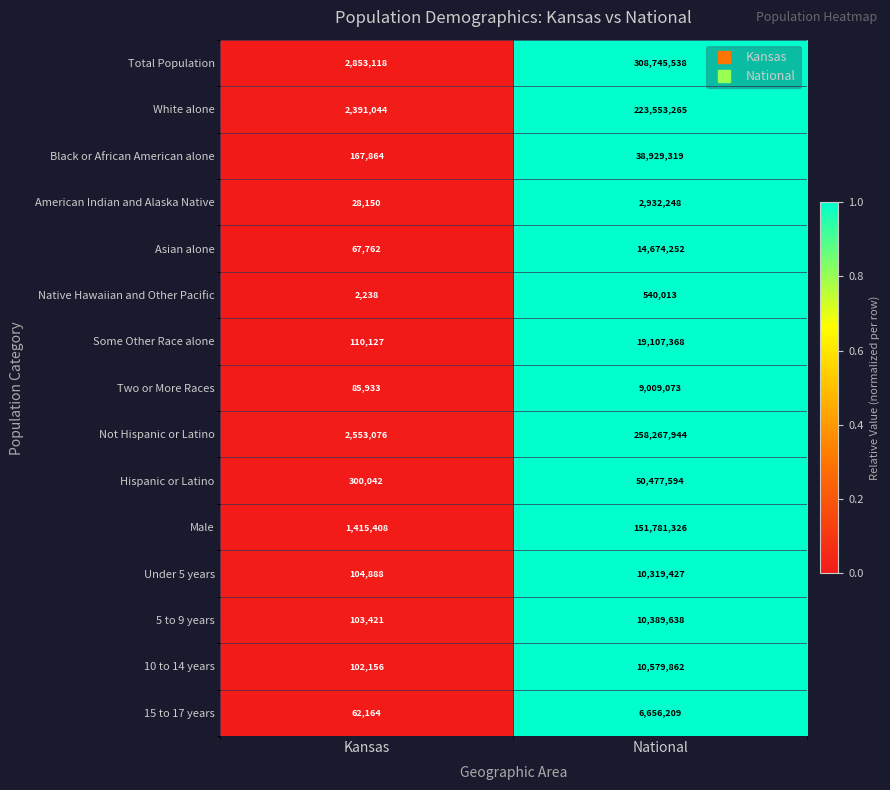

What is the difference between the highest and lowest values at National?

308205525